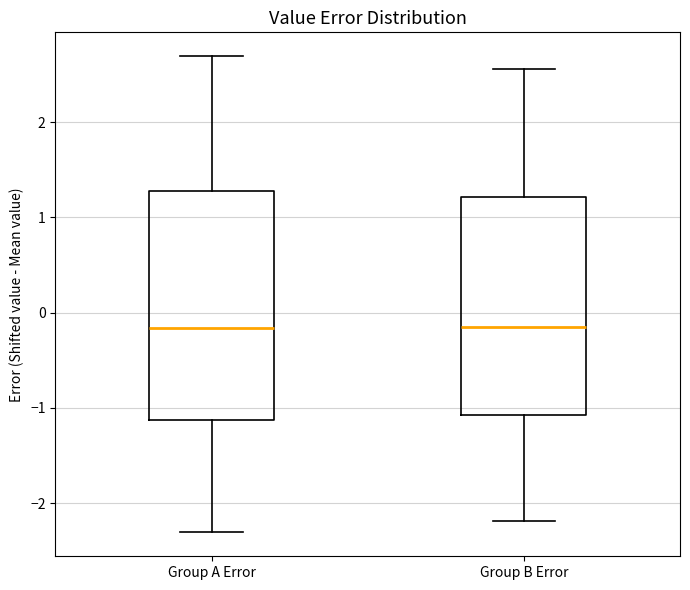

Reading left to right, read every box against the y-axis: the position of its median line, the range the box covers, and the ends of its whiskers. The values are not printed on the chart, so give them approximately, as read against the axis.

Group A Error: median -0.2, box -1.1 to 1.3, whiskers -2.3 to 2.7
Group B Error: median -0.1, box -1.1 to 1.2, whiskers -2.2 to 2.6